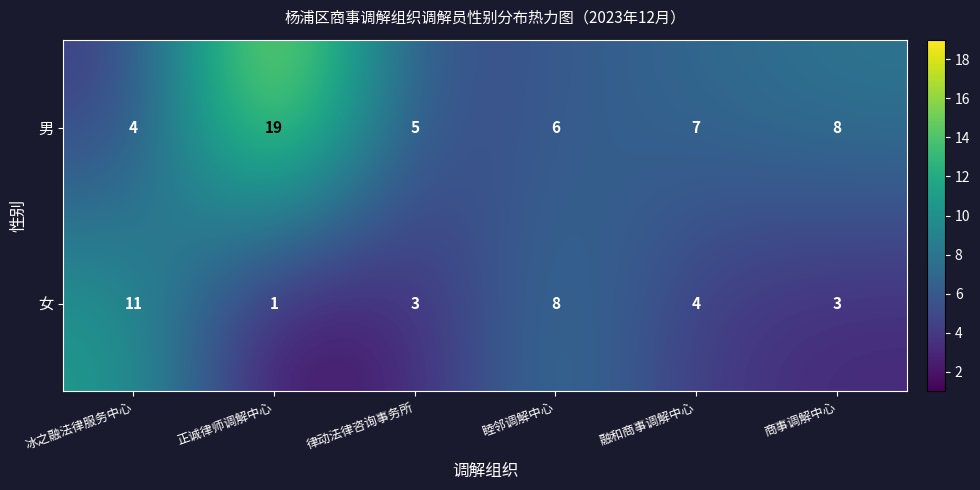

At how many categories does at least one series exceed 3?

6